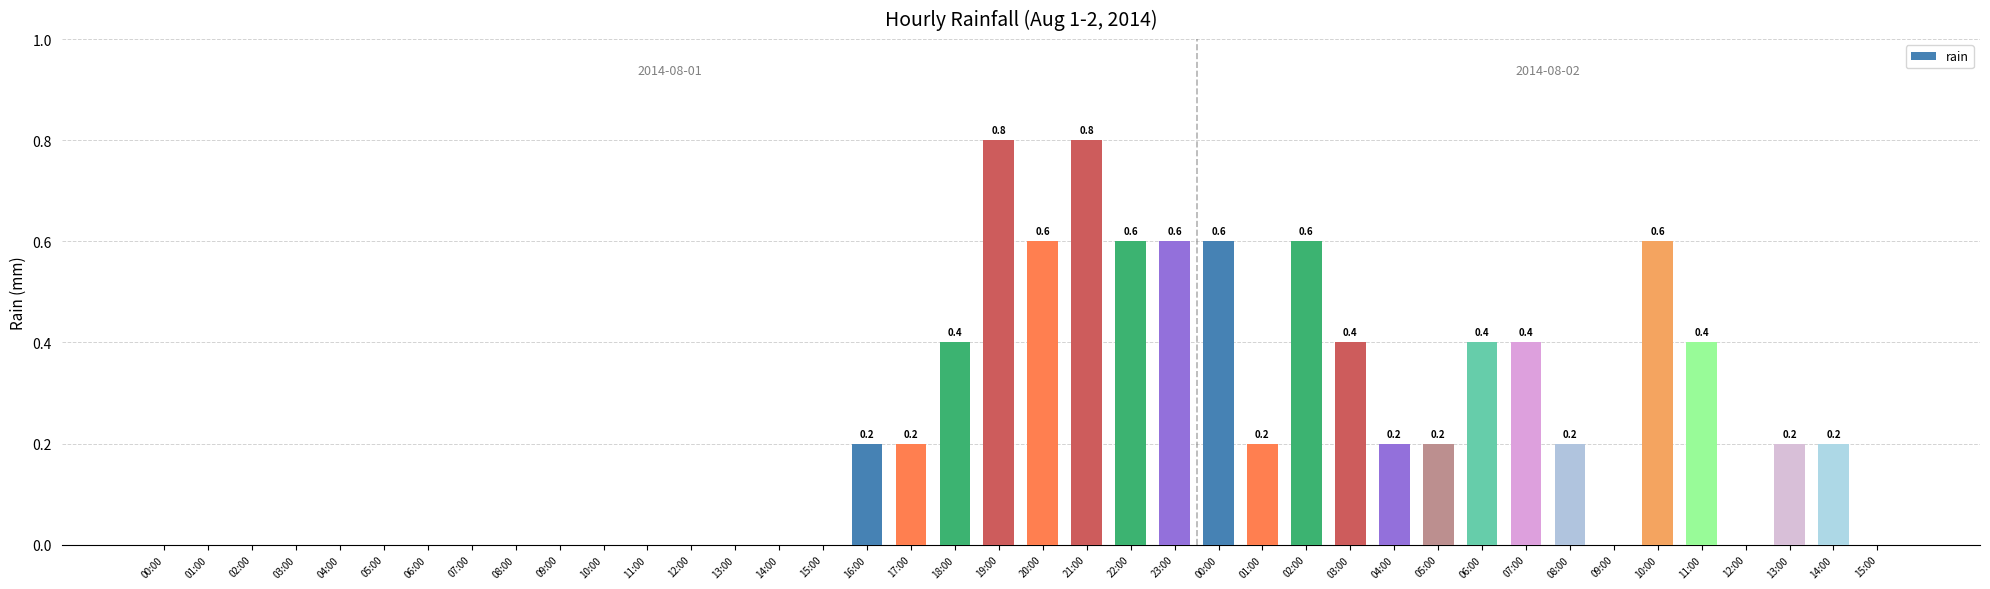

Which has a higher value, 20:00 or 05:00?

20:00